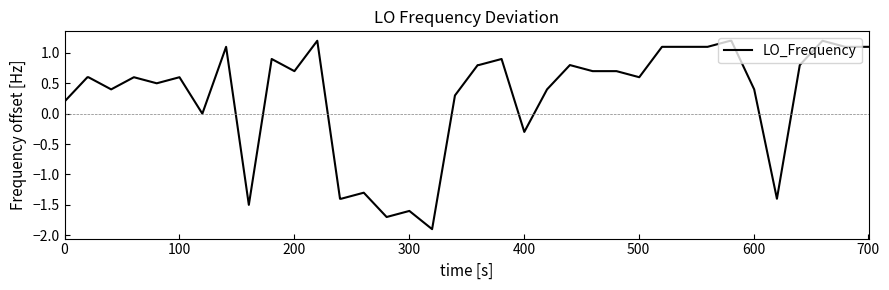

What is the smallest value displayed?

-1.9